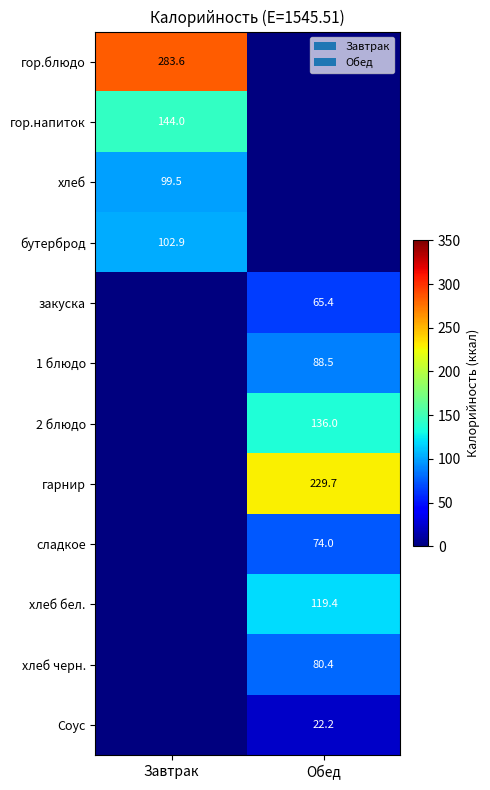

The value of 2 блюдо at Обед is 136.0. True or false?

True